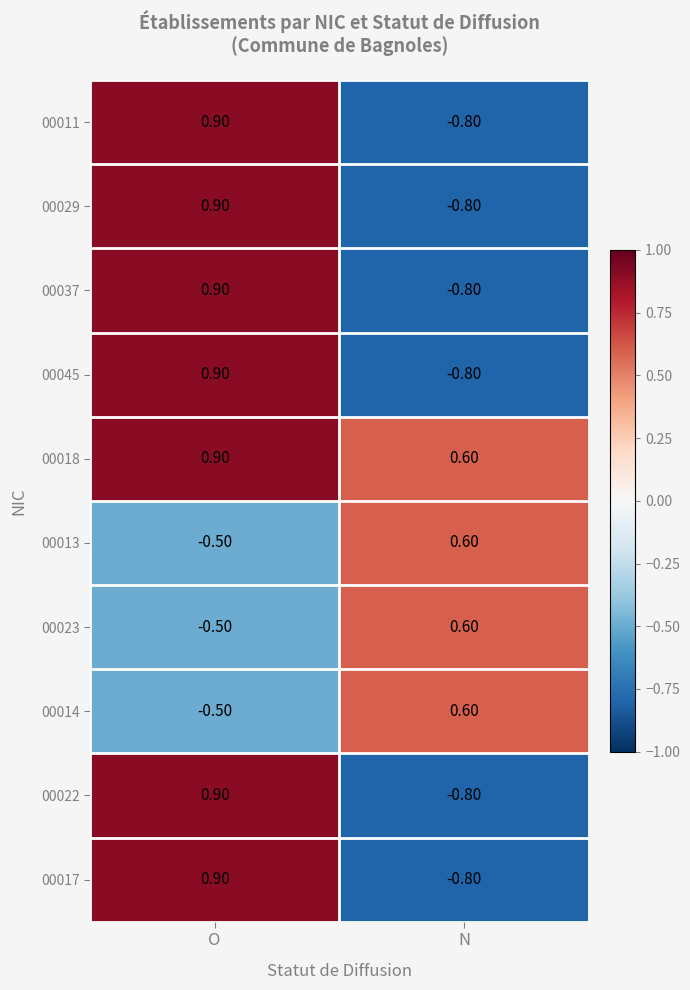

What is the total value across all series at N?

-2.4